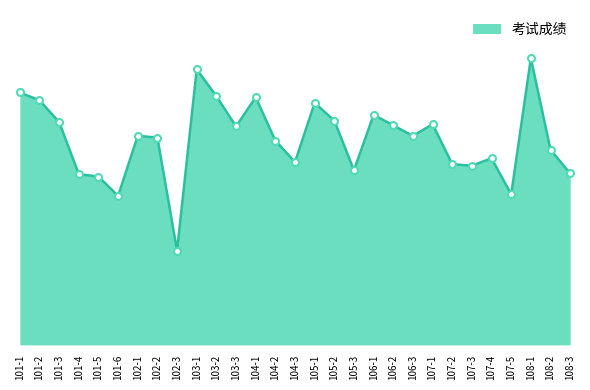

What is the greatest value displayed?

84.7